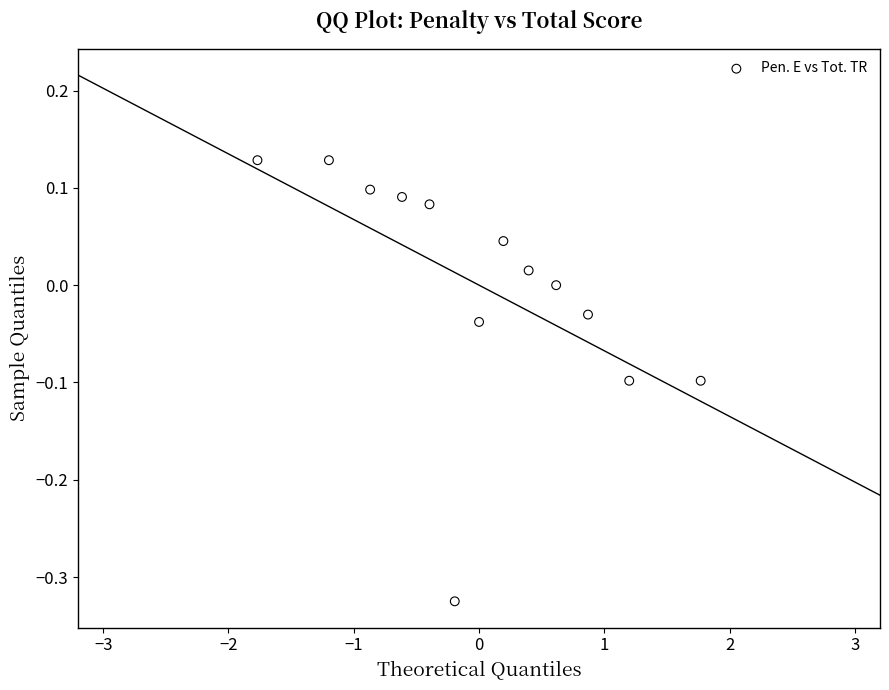

What is the range of Y values (max minus min)?

0.5